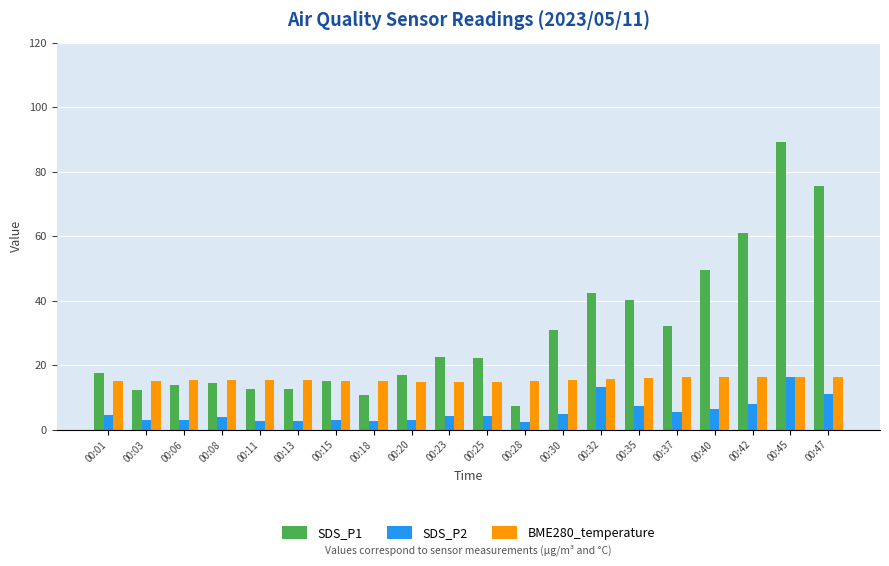

What are all the series names shown in the legend?

SDS_P1, SDS_P2, BME280_temperature